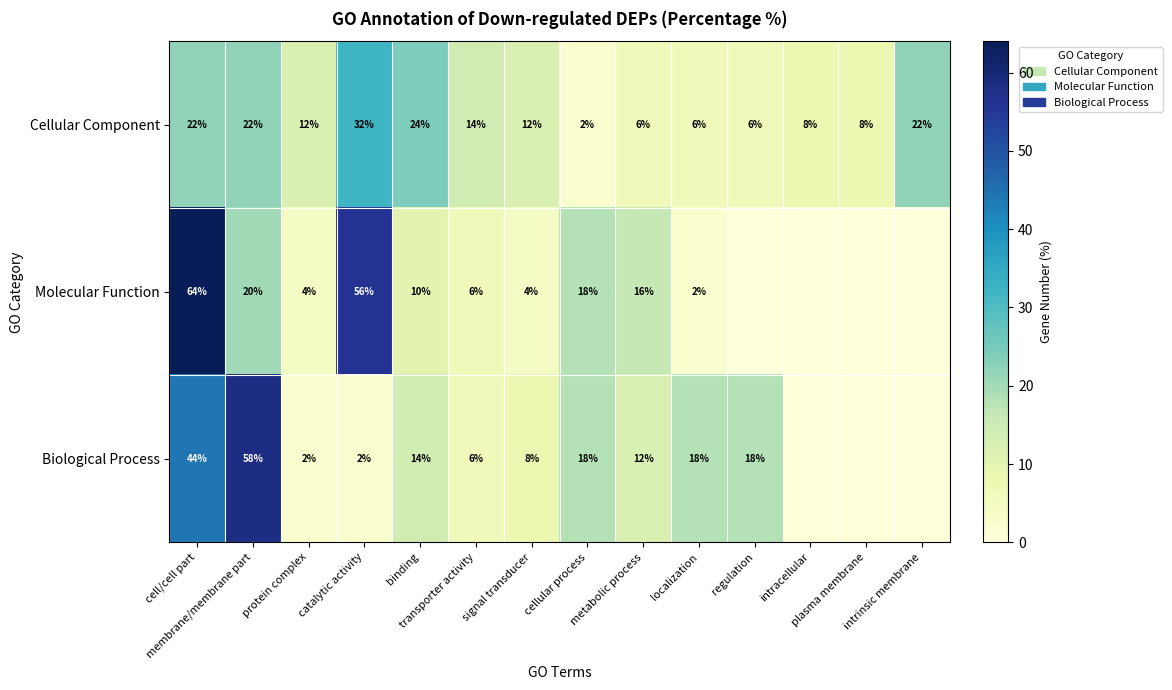

What is the difference between the maximum and minimum values in the Cellular Component series?

30